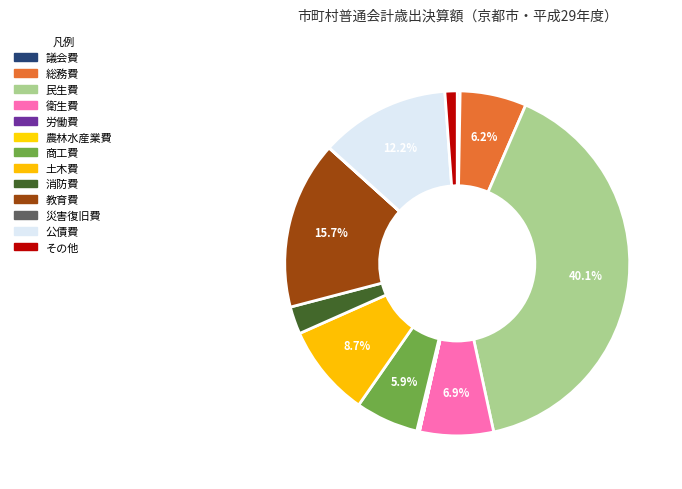

What is the smallest slice in the pie chart?

労働費